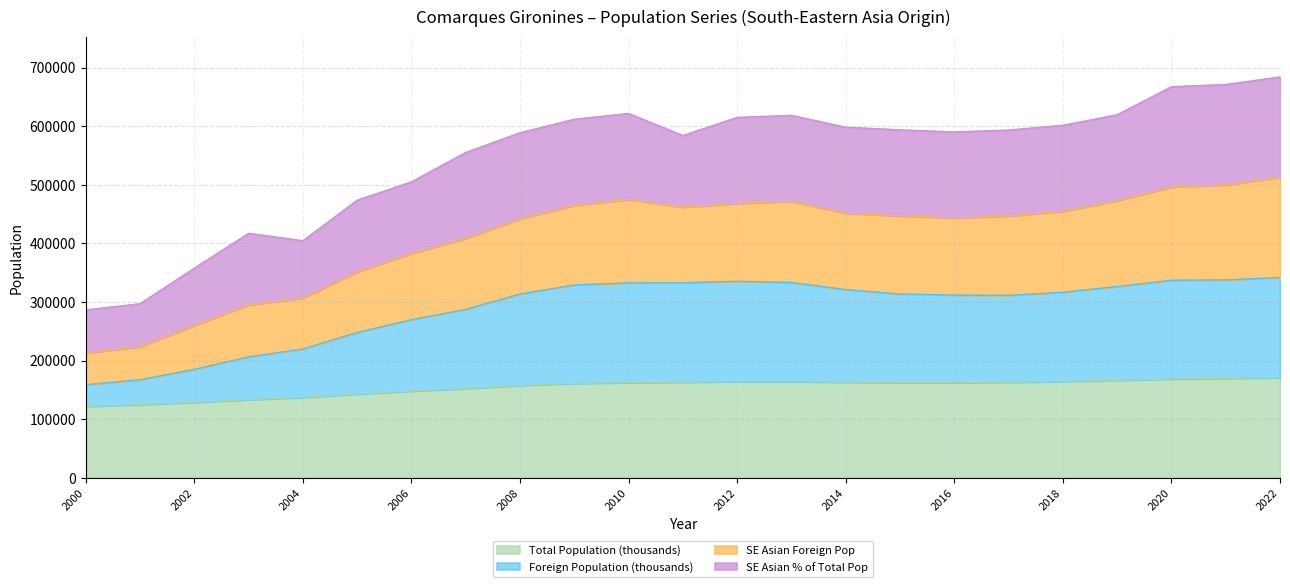

At which label does SE Asian Foreign Pop reach its minimum?

2000